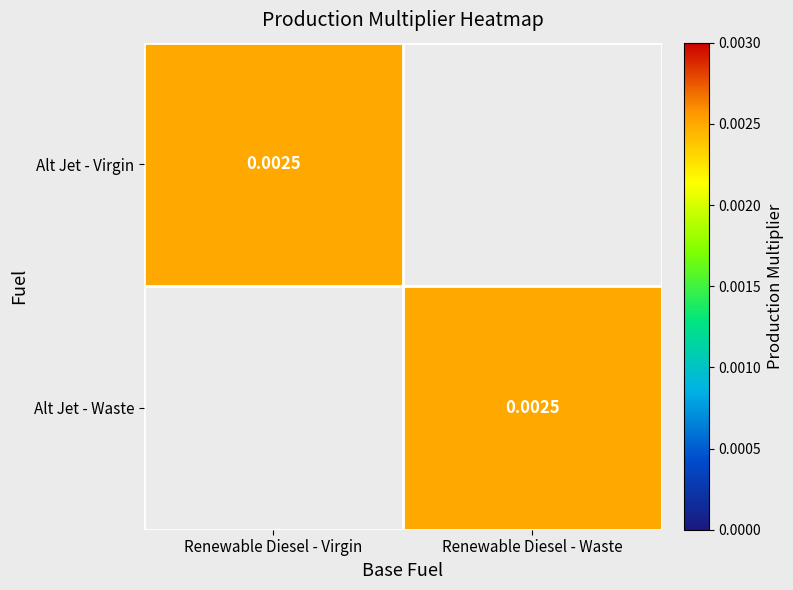

List the series in order of their peak value, lowest first.

Alt Jet - Virgin, Alt Jet - Waste